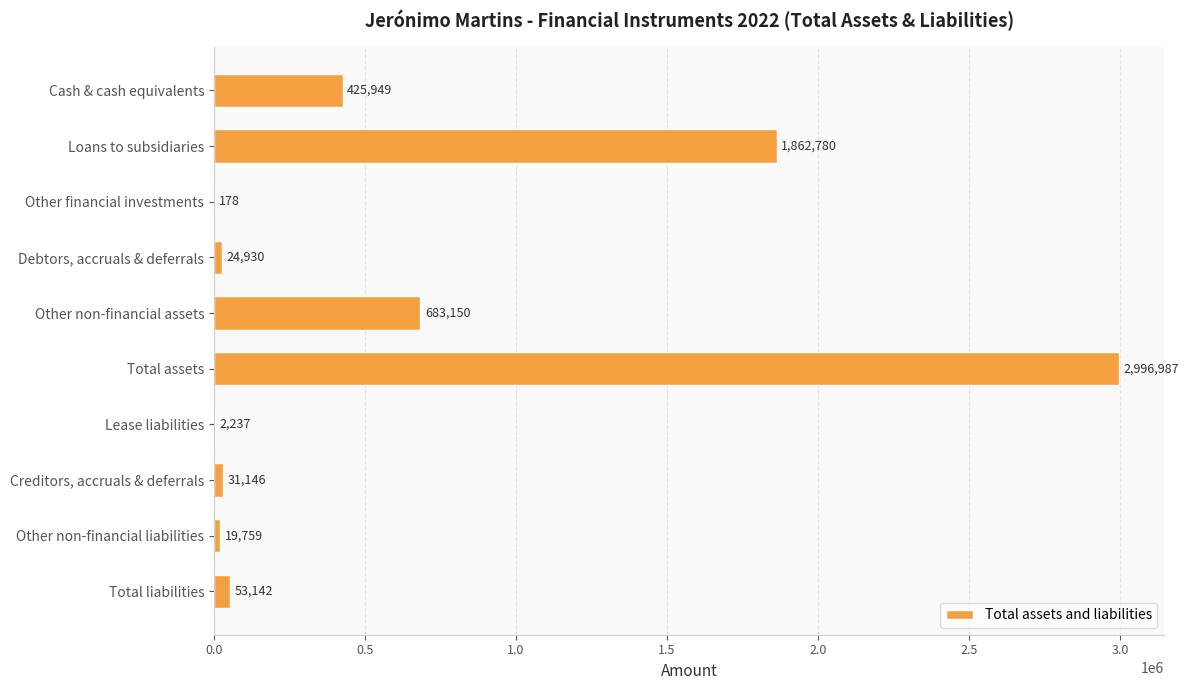

Reading bottom to top, what are all the values shown in this chart?

Total liabilities=53142	Other non-financial liabilities=19759	Creditors, accruals & deferrals=31146	Lease liabilities=2237	Total assets=2996987	Other non-financial assets=683150	Debtors, accruals & deferrals=24930	Other financial investments=178	Loans to subsidiaries=1862780	Cash & cash equivalents=425949